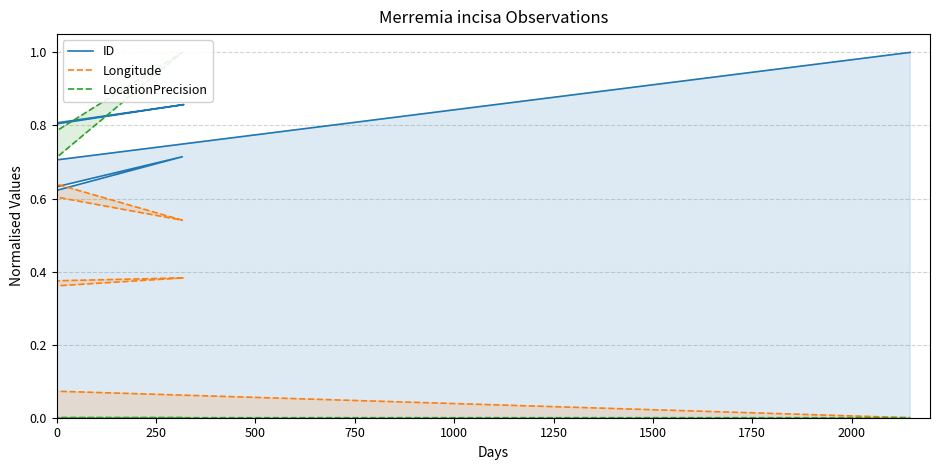

What is the average value of the ID series?

0.5